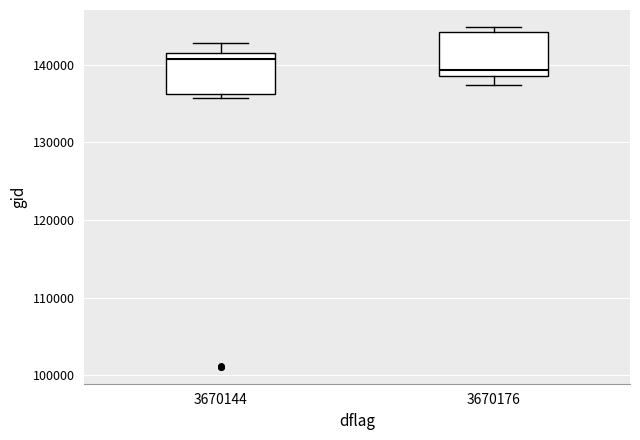

Reading left to right, transcribe this box plot: for each box, give where its median line is, the range the box spans, and where its two whiskers end, as read against the y-axis. The values are not printed on the chart, so give them approximately, as read against the axis.

3670144: median 141000, box 136000 to 142000, whiskers 136000 (just below the box's lower edge) to 143000
3670176: median 139000 (just above the box's lower edge), box 139000 to 144000, whiskers 137000 to 145000